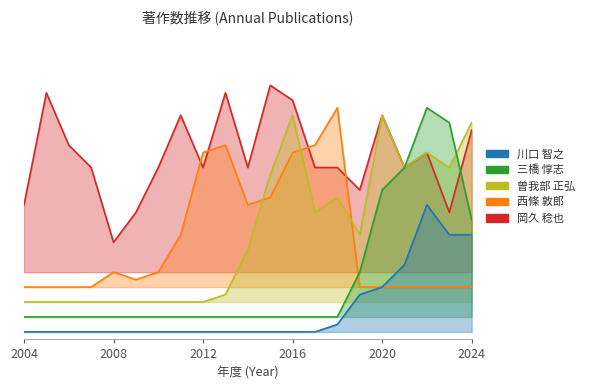

Rank the series at 2010 from highest to lowest value.

岡久 稔也, 西條 敦郎, 曽我部 正弘, 三橋 惇志, 川口 智之